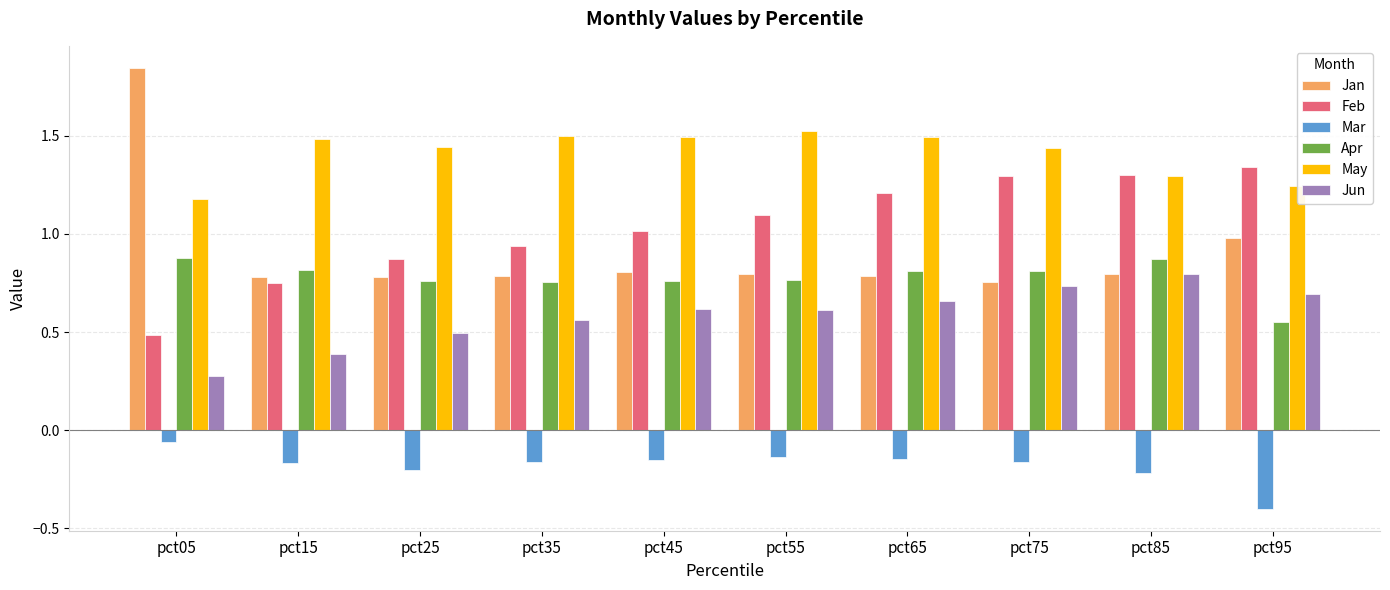

How many bars are there in each group?

6